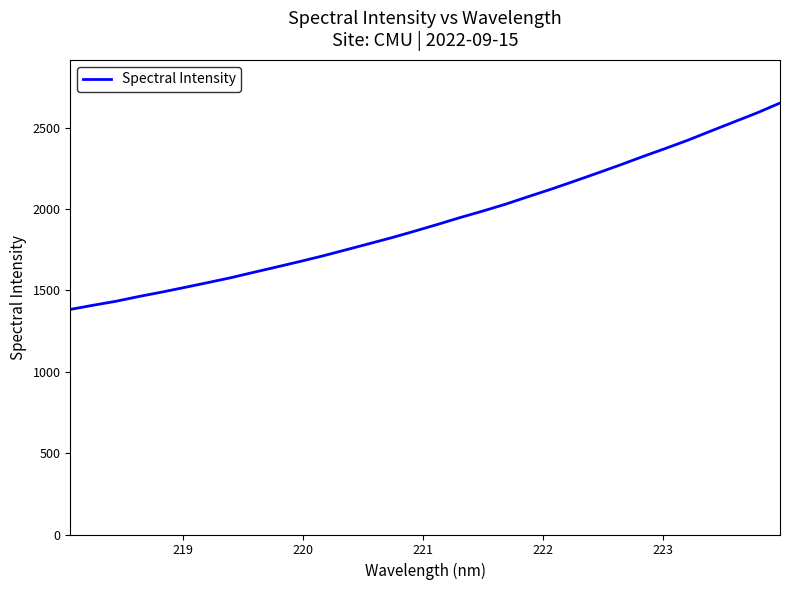

What is the minimum value shown in the chart?

1382.8